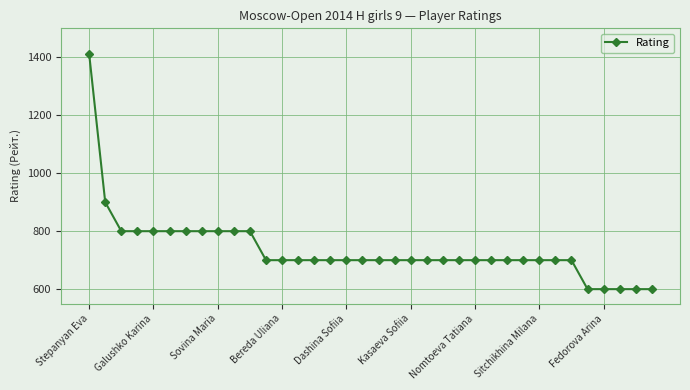

What is the sum of all values?

26512